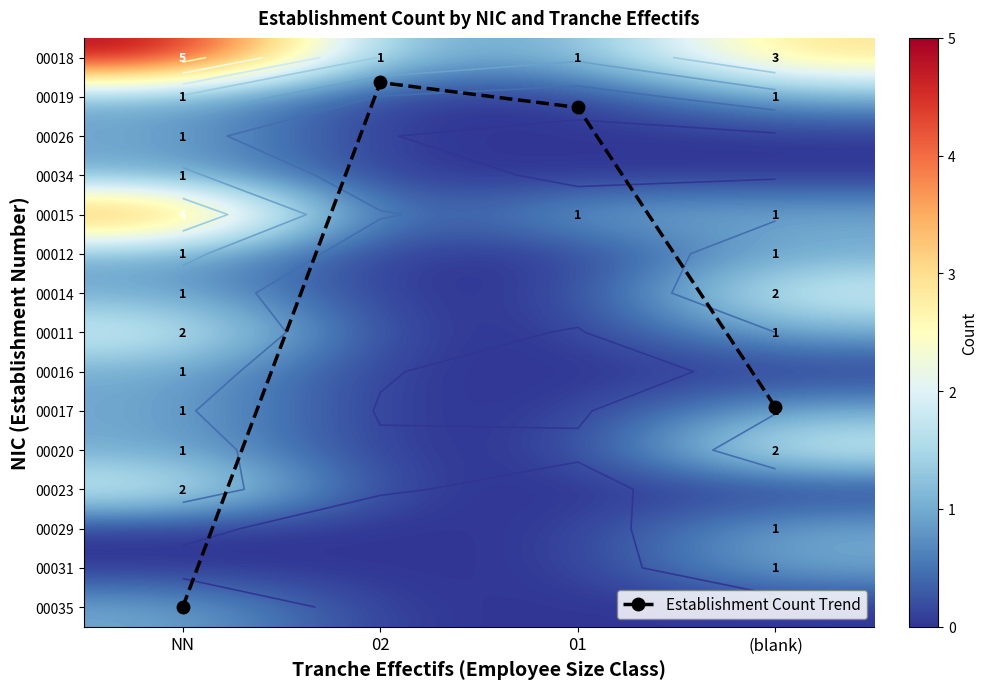

True or false: 00034 has a value of -0.6 at 01.

False